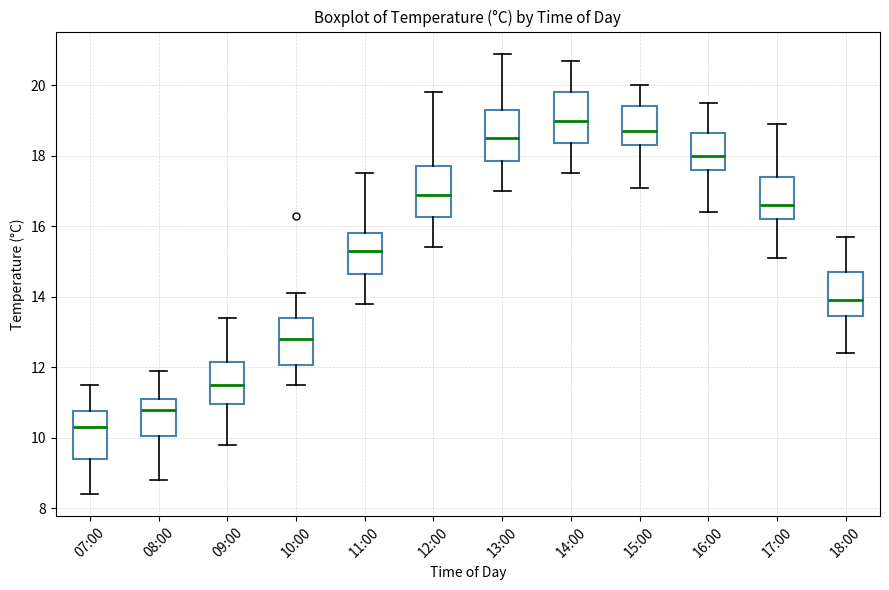

Which box has the lowest median line?

07:00